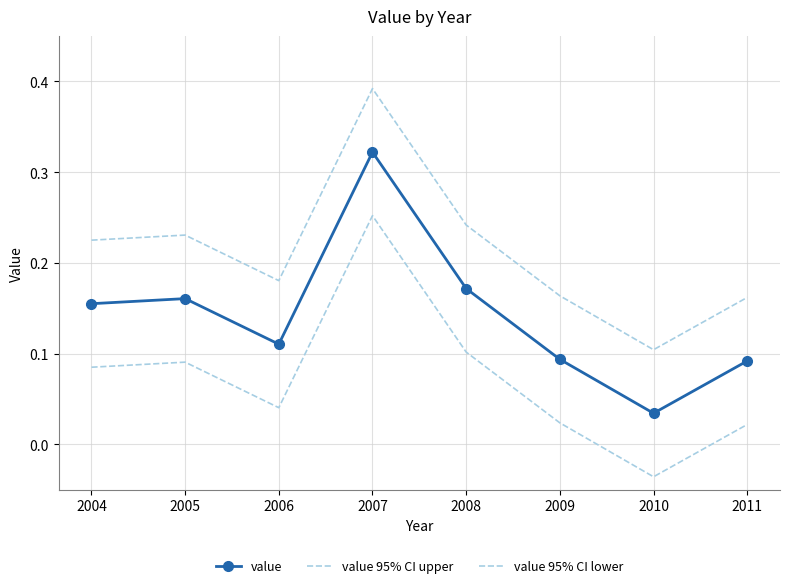

Is it true that value equals 0.0 at 2010?

False